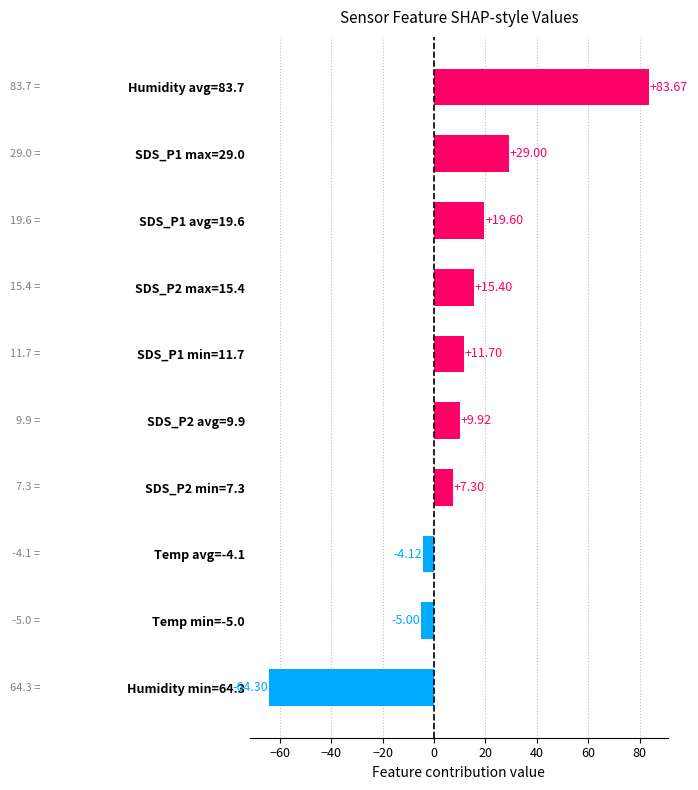

Which label corresponds to the smallest value in the chart?

Humidity min=64.3